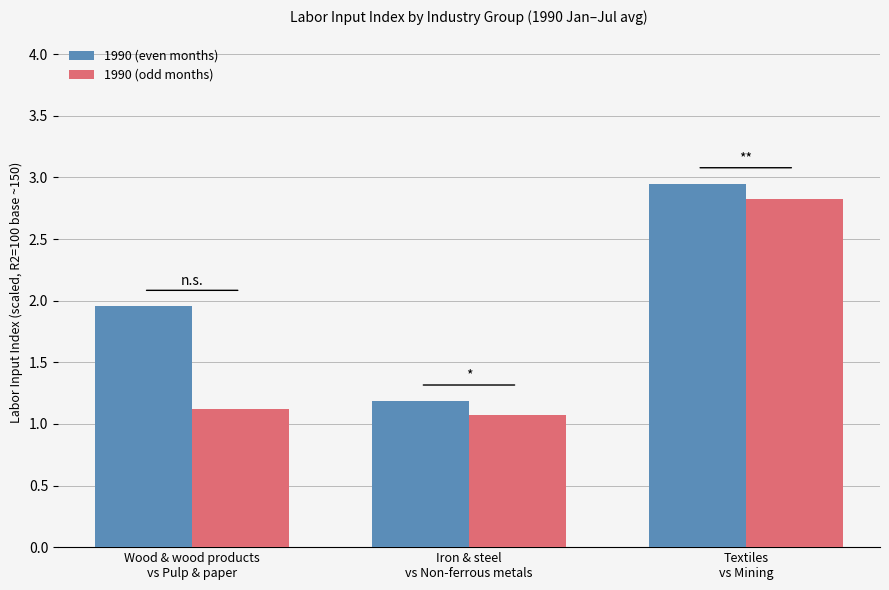

At how many categories does at least one series exceed 1?

3